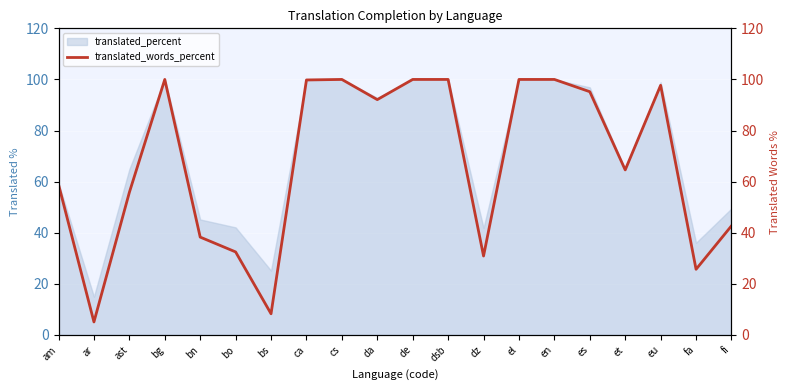

At which category does the chart reach its peak across all series?

bg